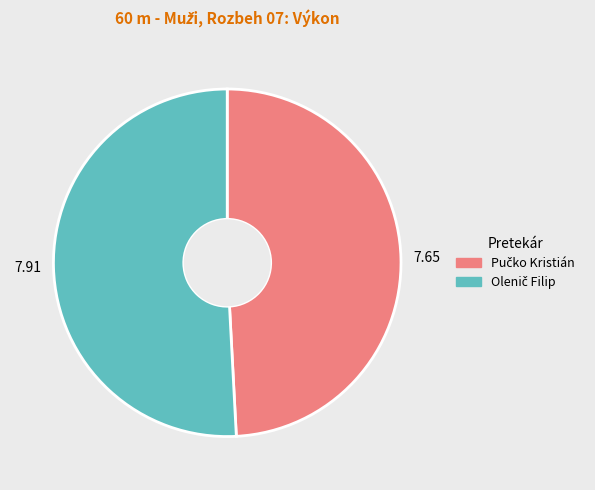

How many segments does this pie chart have?

2